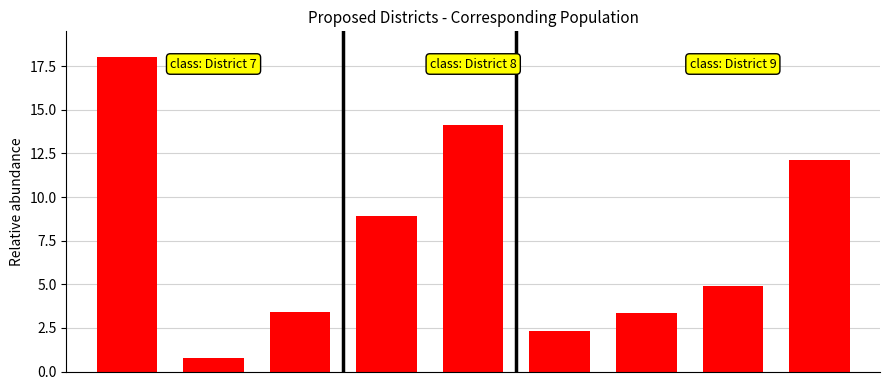

What is the difference between the second highest and minimum values?

13.4